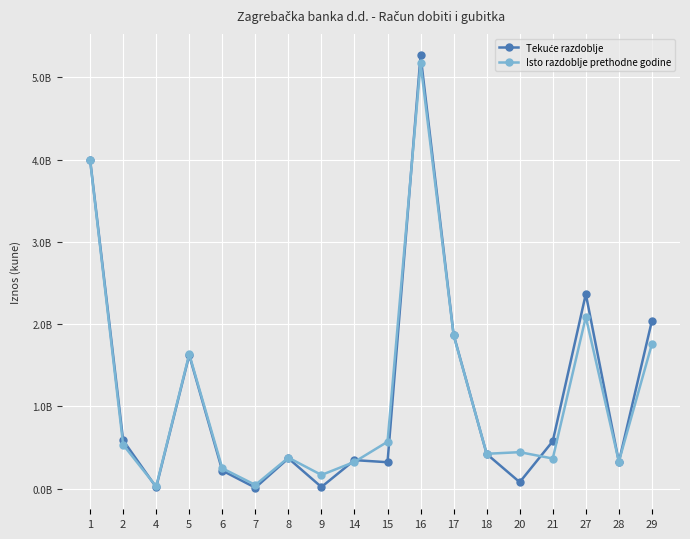

How many intersections are there between Isto razdoblje prethodne godine and Tekuće razdoblje?

8